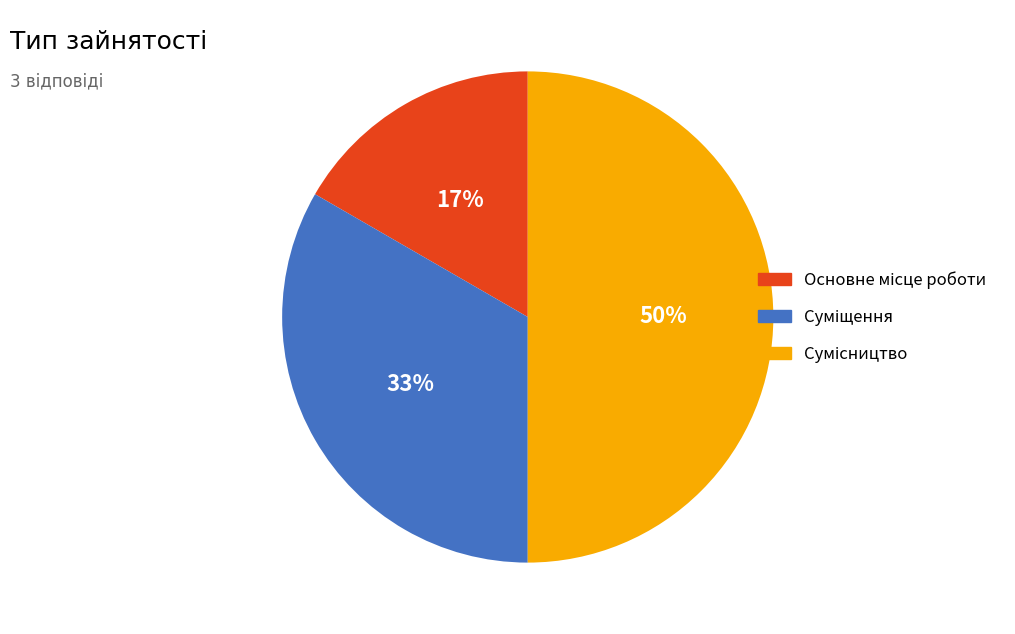

To the nearest percent, what is the difference between the largest and smallest slice percentages?

33%